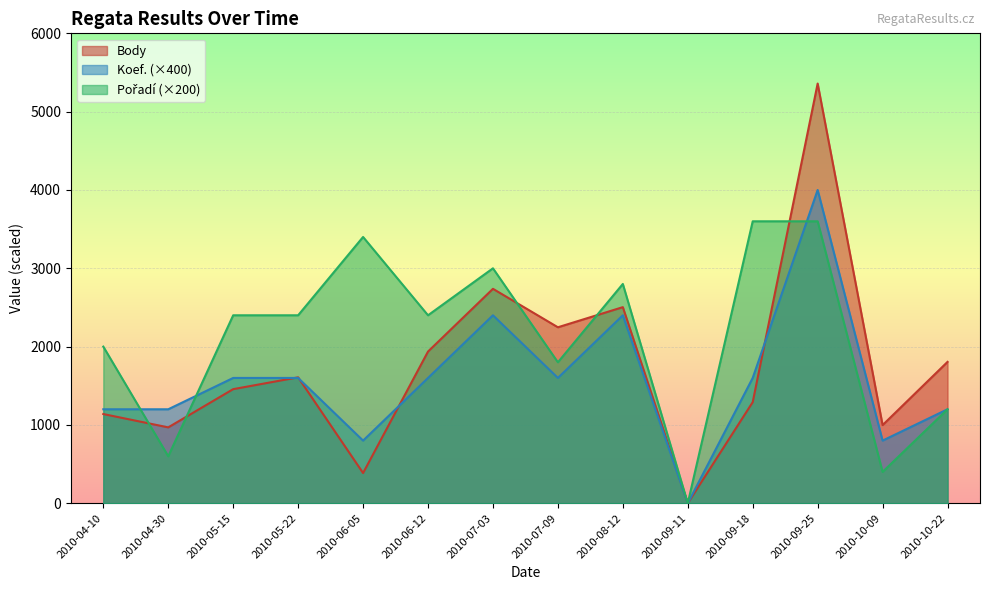

How many values in the Koef. series exceed 1600?

3